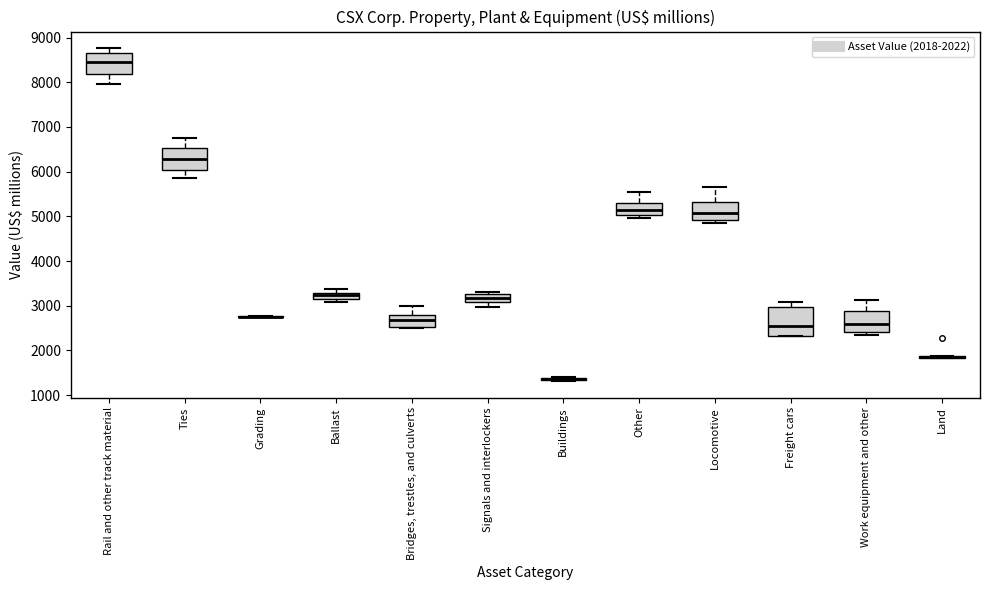

Comparing the boxes themselves (not the whiskers), which one is the tallest?

Freight cars